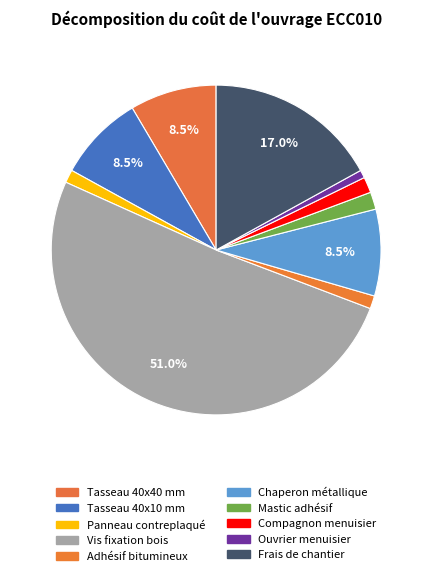

How many segments does this pie chart have?

10